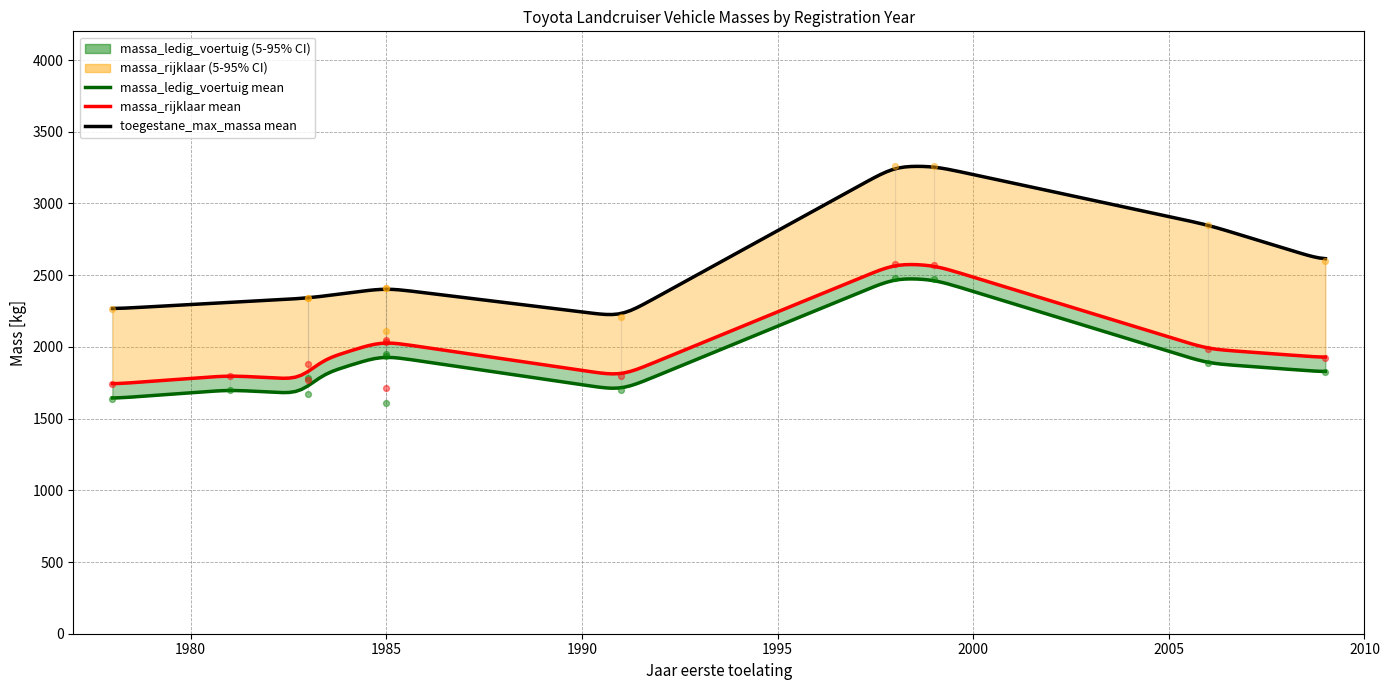

Which series has the largest total across all categories?

toegestane_maximum_massa_voertuig